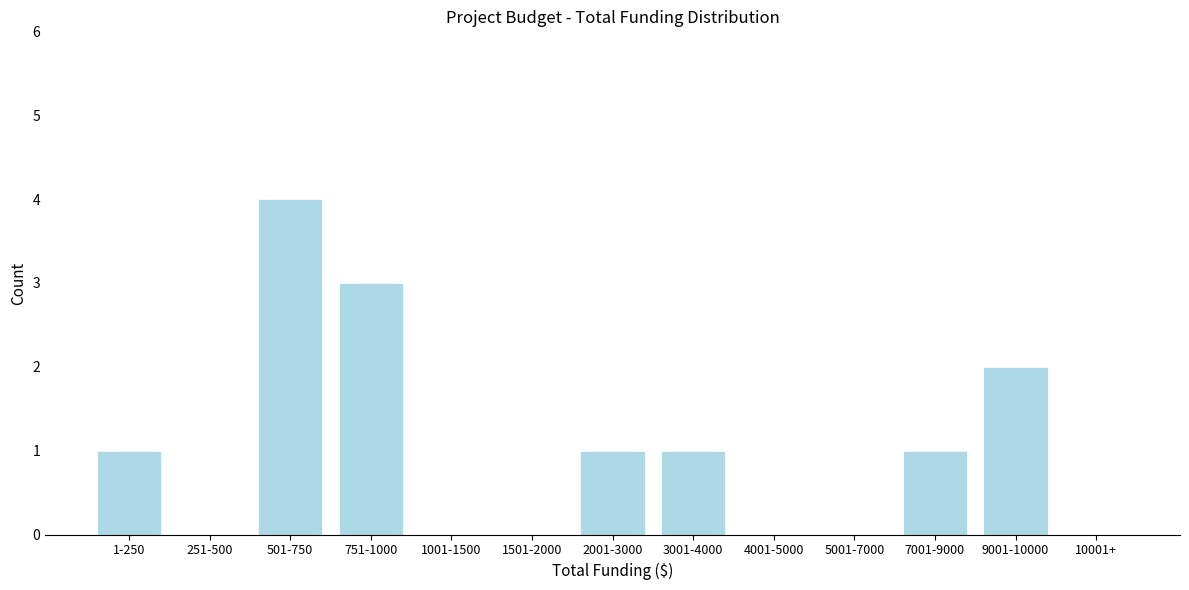

Reading right to left, transcribe all the data shown in this chart.

10001+=0	9001-10000=2	7001-9000=1	5001-7000=0	4001-5000=0	3001-4000=1	2001-3000=1	1501-2000=0	1001-1500=0	751-1000=3	501-750=4	251-500=0	1-250=1